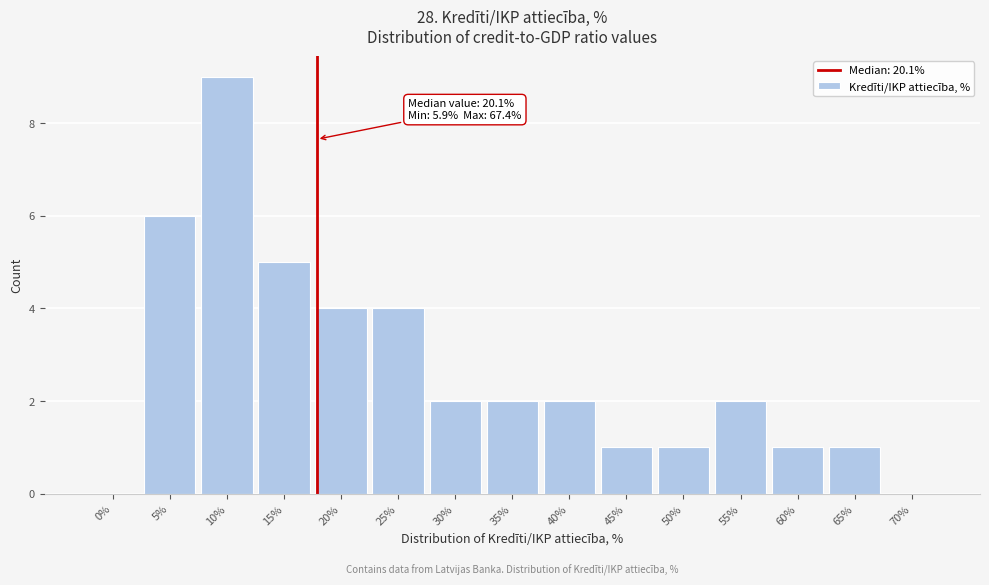

Reading right to left, extract all data points from this chart.

70%=0	65%=1	60%=1	55%=2	50%=1	45%=1	40%=2	35%=2	30%=2	25%=4	20%=4	15%=5	10%=9	5%=6	0%=0